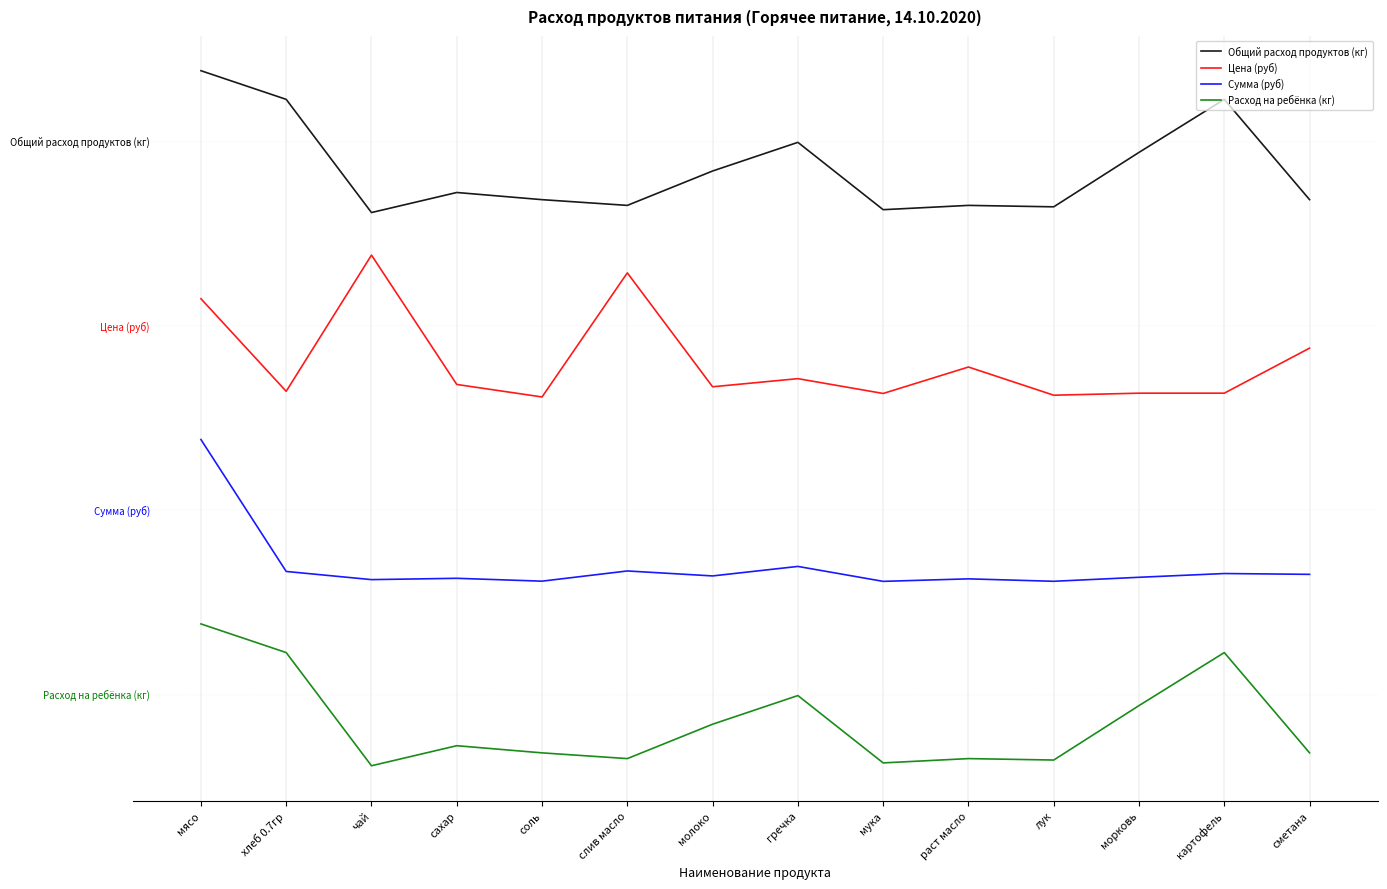

Does the chart display data point markers on the line(s)?

No